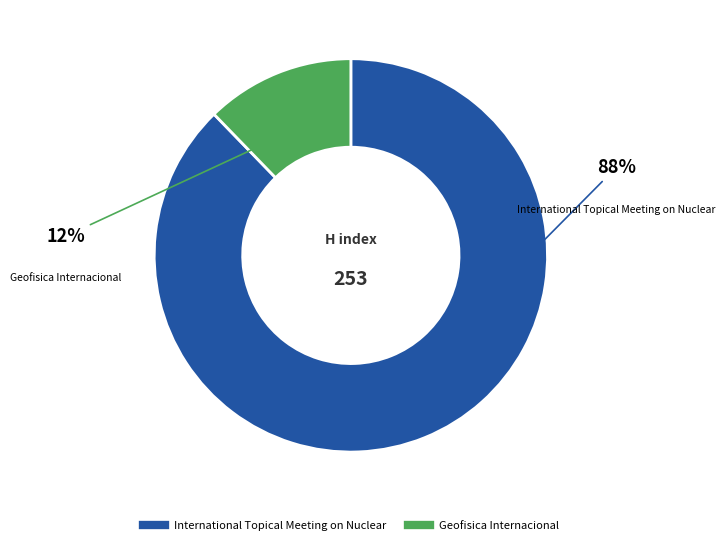

What percentage is the International Topical Meeting on Nuclear slice, to the nearest percent?

88%